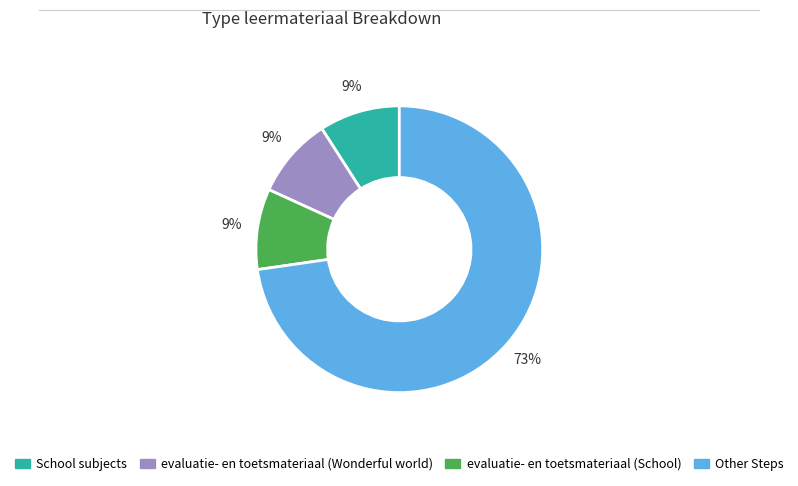

To the nearest percent, what is the difference between the largest and smallest slice percentages?

64%